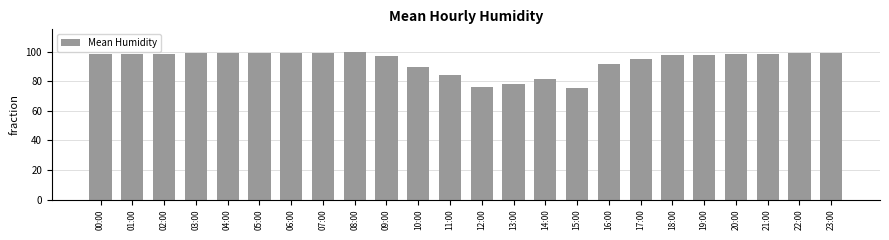

What is the ratio of the value at 04:00 to the value at 13:00?

1.3